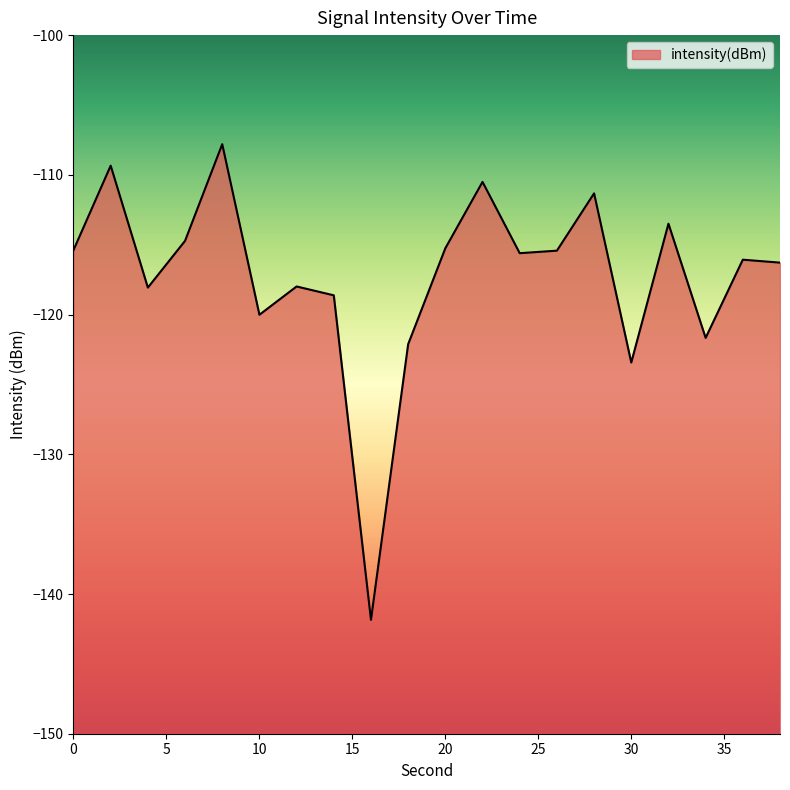

List the labels in order of value, largest first.

8, 2, 22, 28, 32, 6, 20, 0, 26, 24, 36, 38, 12, 4, 14, 10, 34, 18, 30, 16